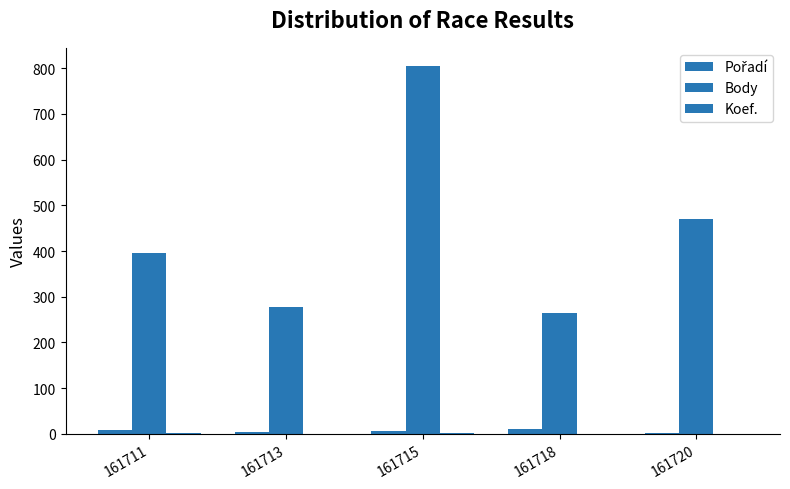

Which series has the largest total across all categories?

Body